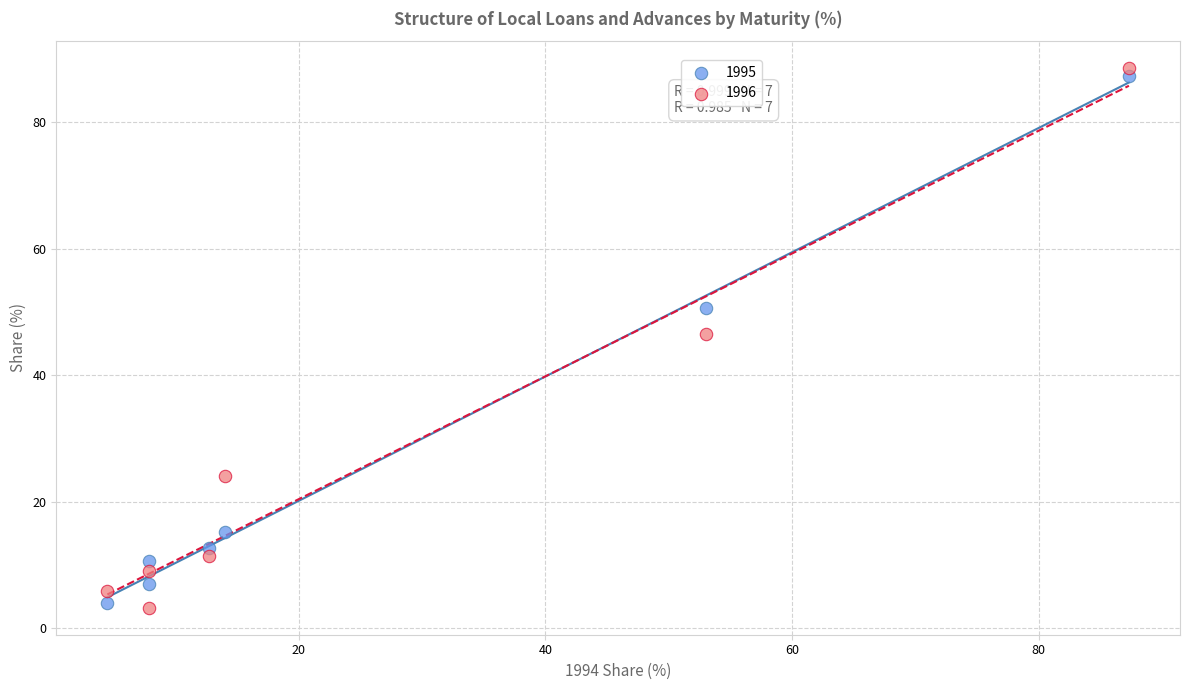

Which series has the largest Y range (max minus min)?

1996